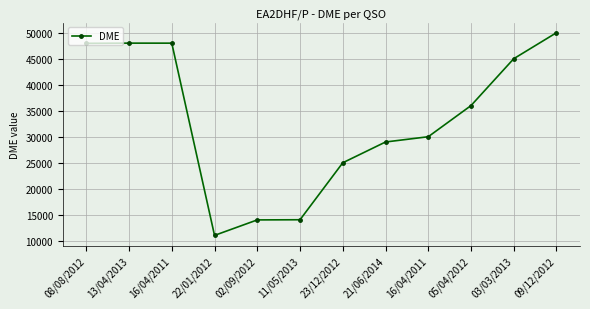

How many categories are shown in the chart?

12